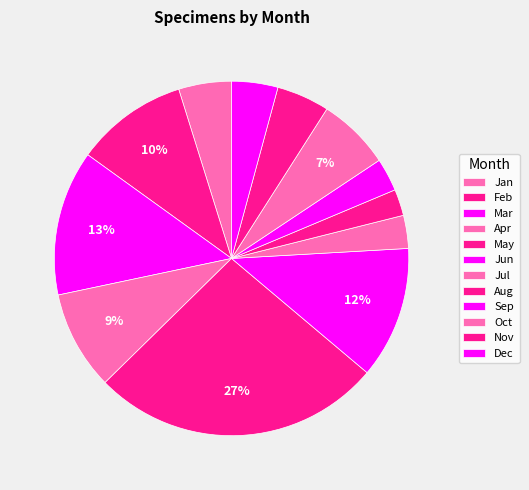

To the nearest percent, what is the average slice percentage?

8%